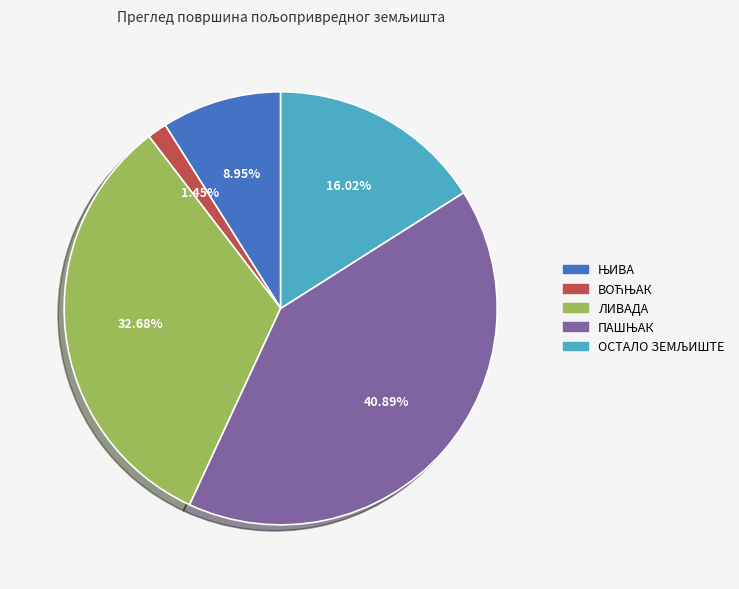

Count the number of slices in the pie.

5